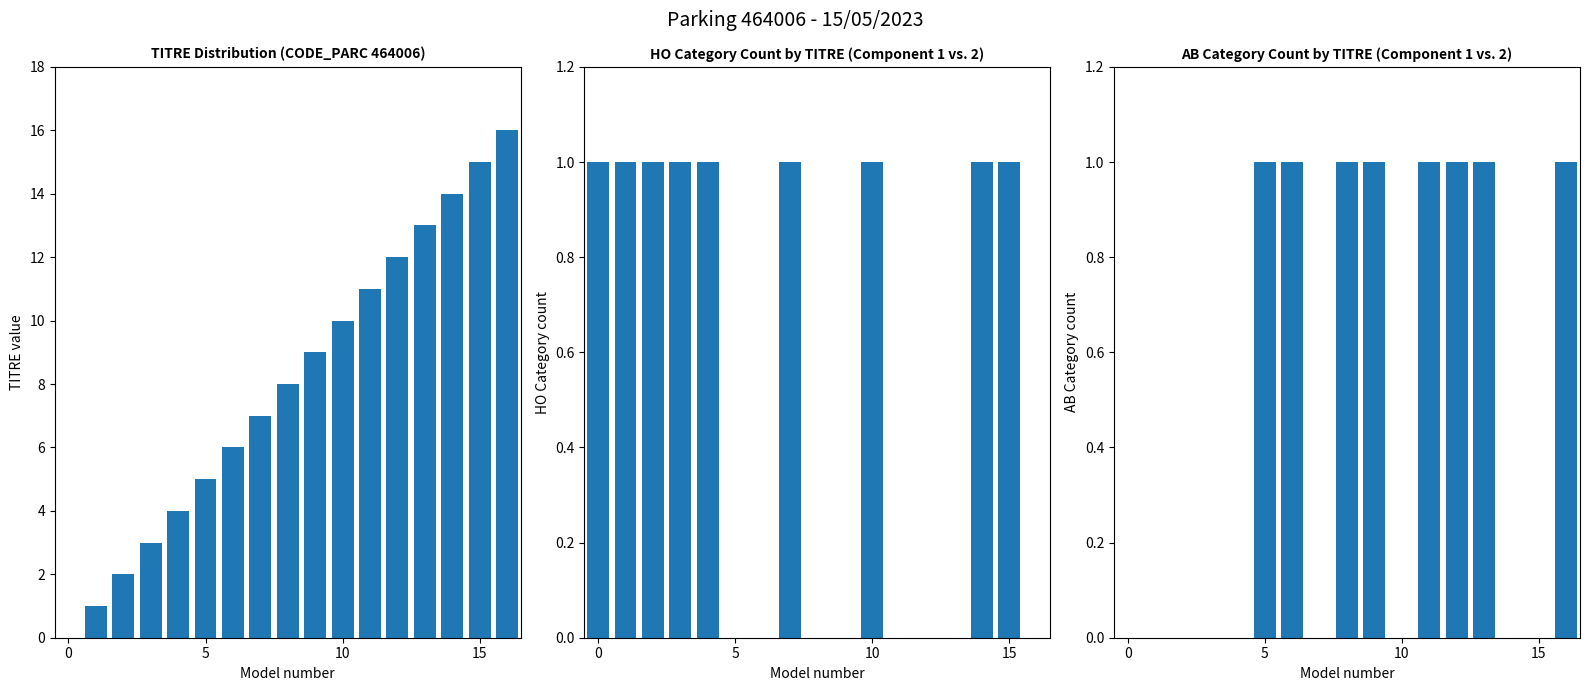

At which category is the sum across all series the highest?

16